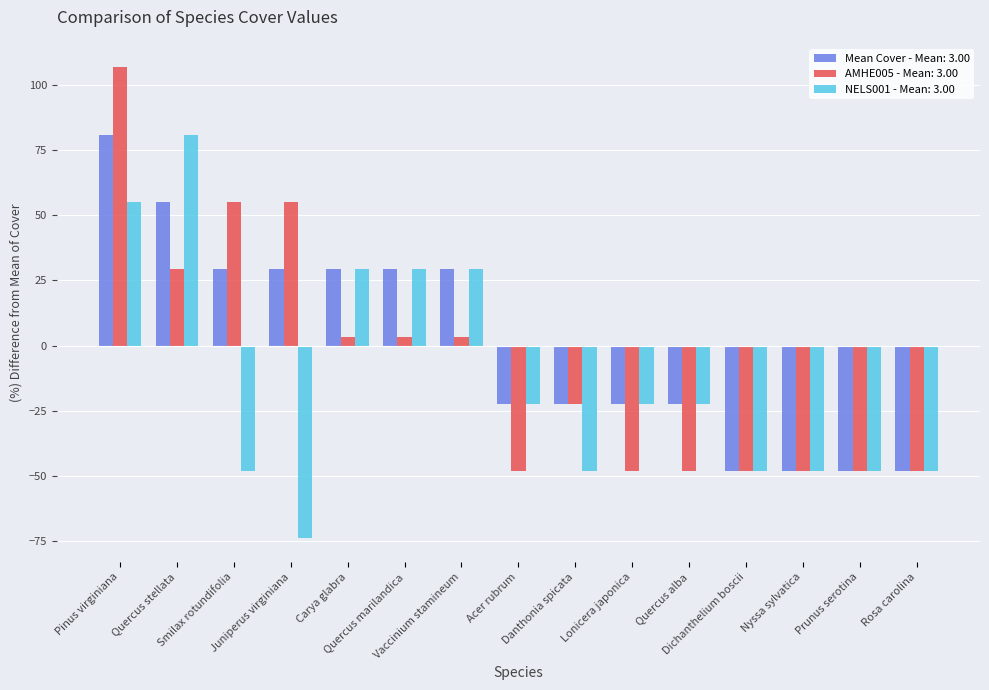

At which category is the sum across all series the highest?

Pinus virginiana